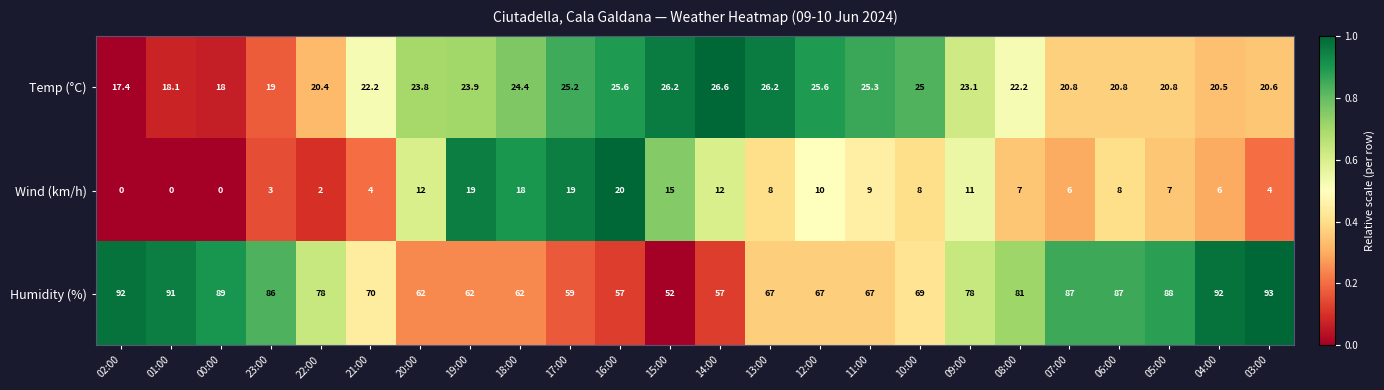

Which series has the widest spread of values?

Humidity (%)